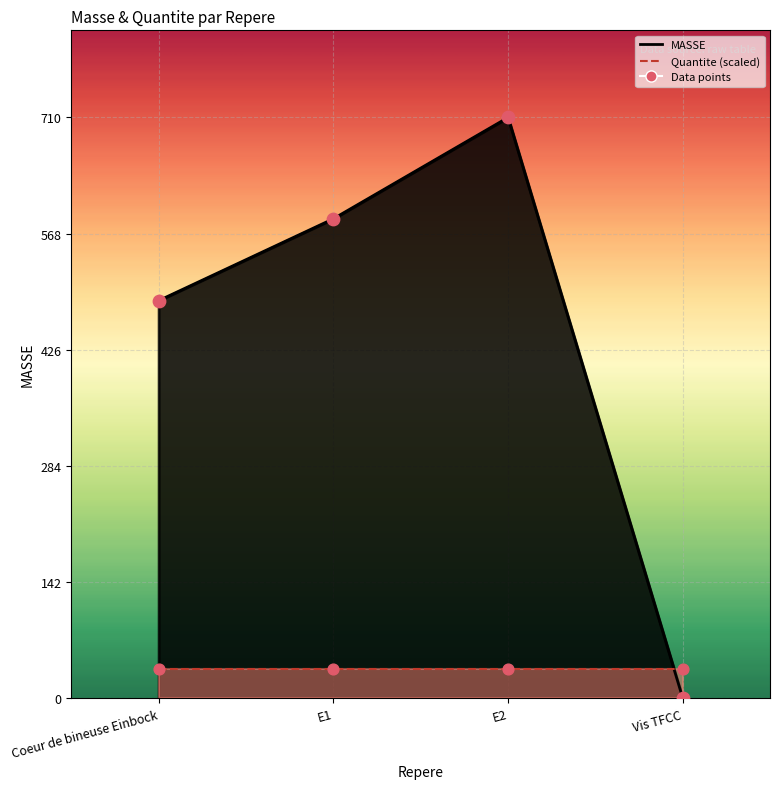

What is the change in value from Coeur de bineuse Einbock to Vis TFCC?

-486.4